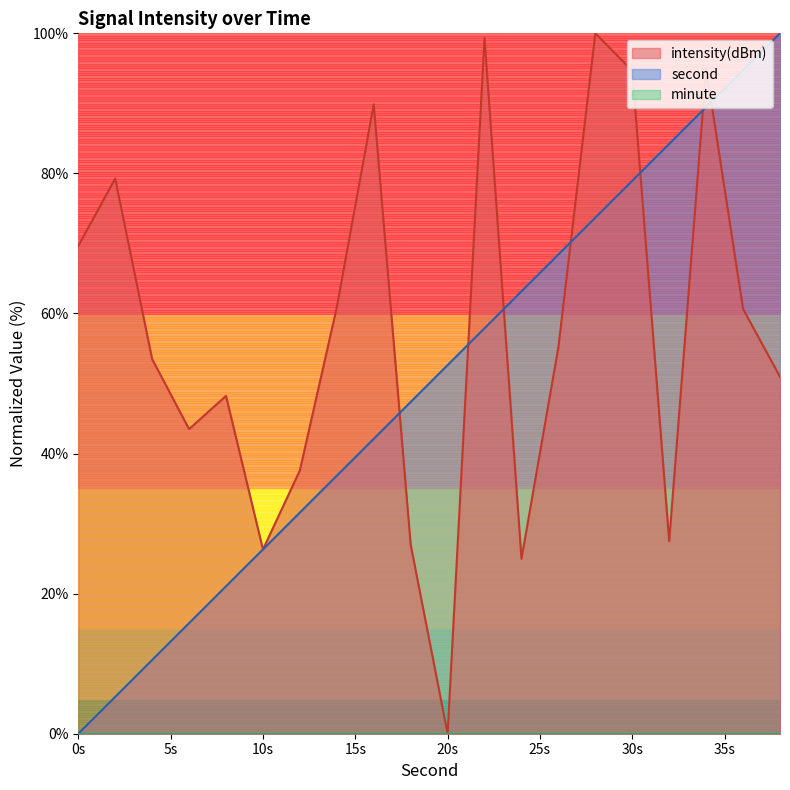

What value does the intensity(dBm) series have at 28?

100.0